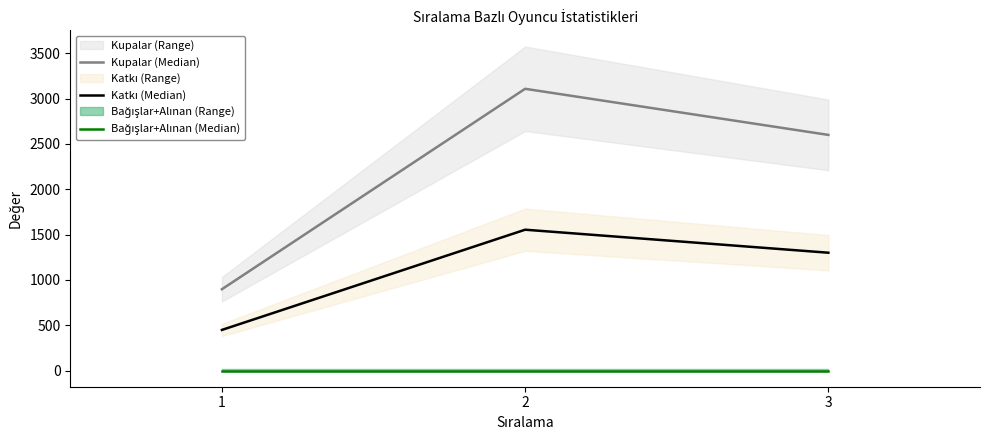

What is the spread (max minus min) of values at 2?

3109